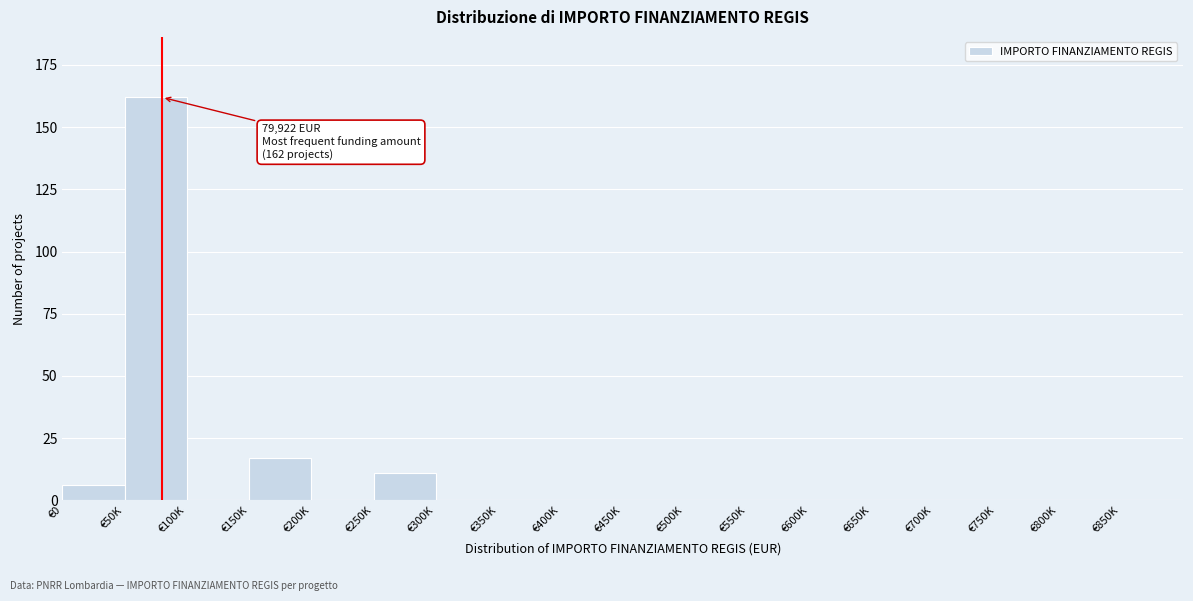

Reading left to right, transcribe all the data shown in this chart.

€0=6	€50K=162	€100K=0	€150K=17	€200K=0	€250K=11	€300K=0	€350K=0	€400K=0	€450K=0	€500K=0	€550K=0	€600K=0	€650K=0	€700K=0	€750K=0	€800K=0	€850K=0